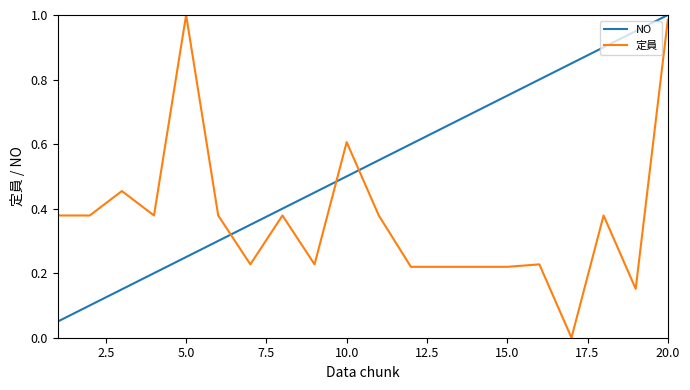

List the series in order of their overall mean, lowest first.

定員, NO